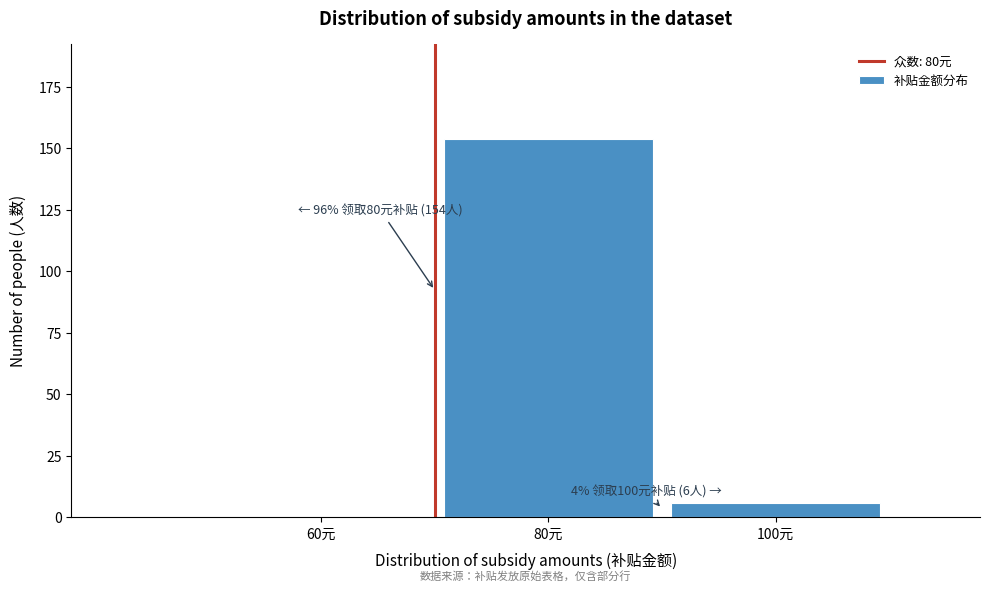

Reading left to right, extract all data points from this chart.

60元=0	80元=154	100元=6